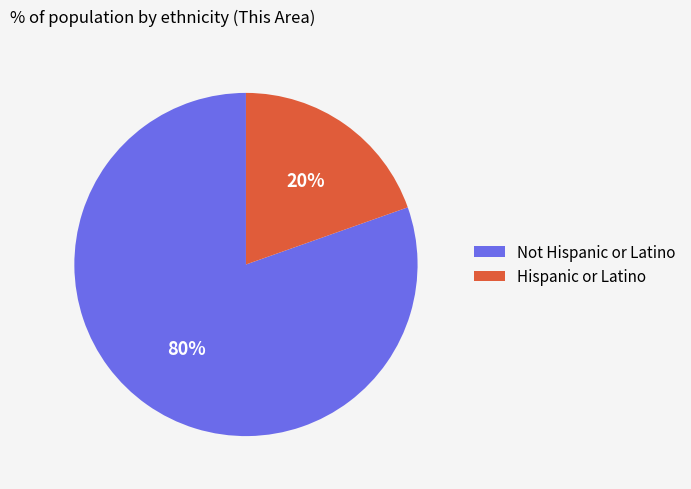

Which has a higher value, Not Hispanic or Latino or Hispanic or Latino?

Not Hispanic or Latino